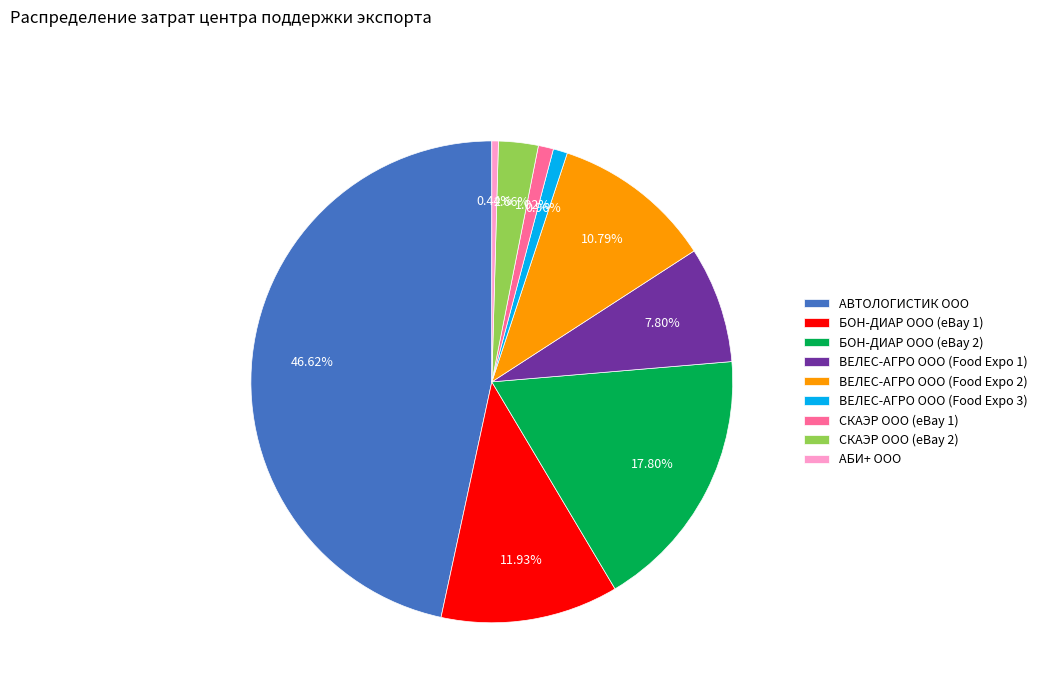

Does CКАЭР ООО (eBay 1) account for over 50% of the chart?

No